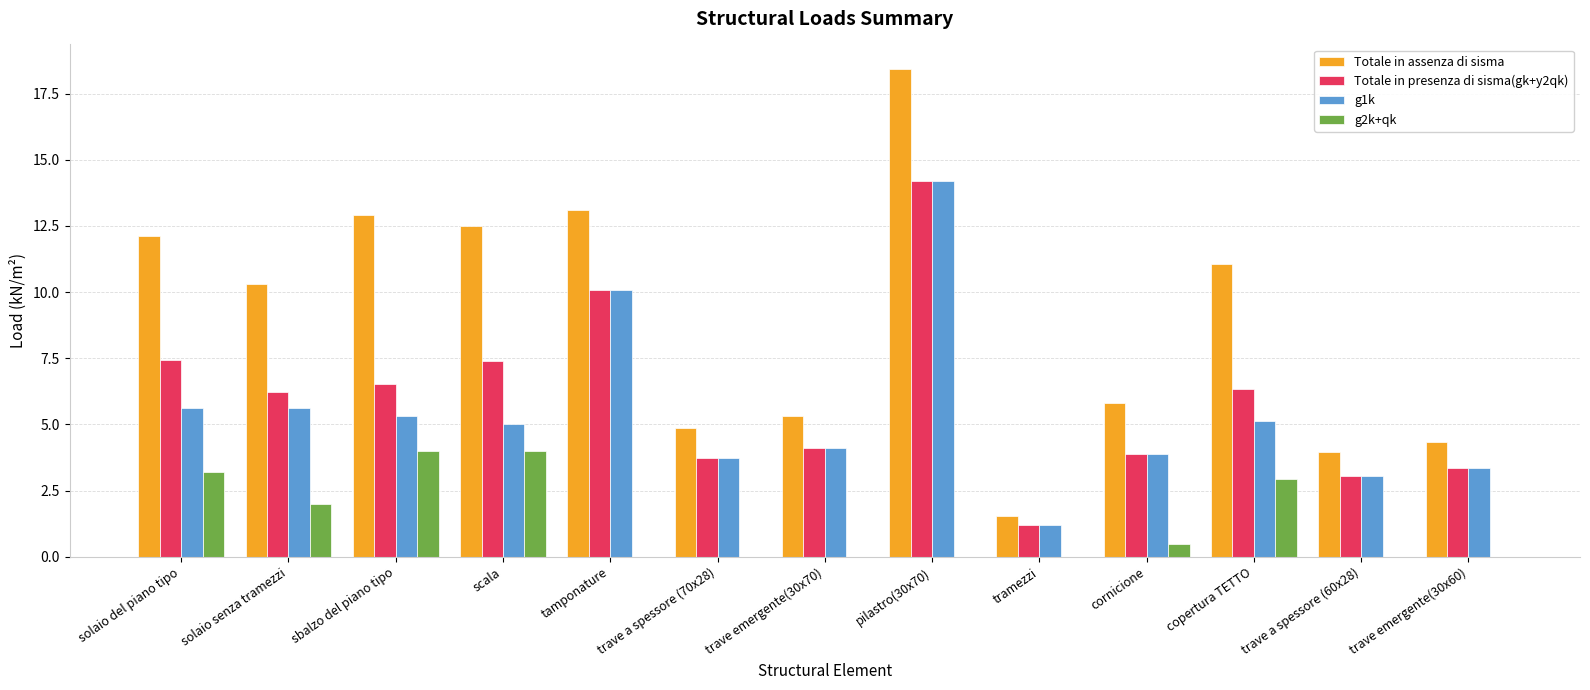

What is the sum of the Totale in assenza di sisma values at trave a spessore (60x28) and trave emergente(30x70)?

9.3